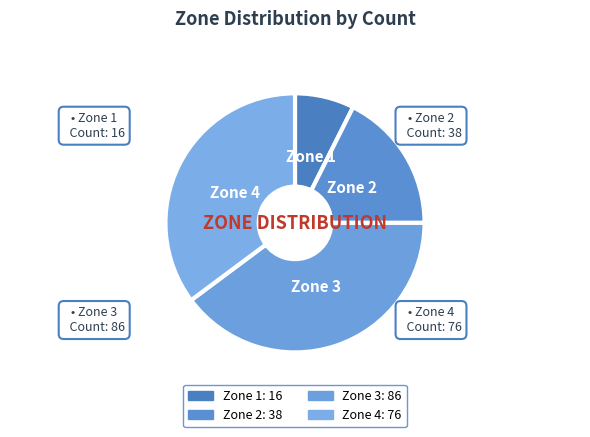

Rank the categories by value from highest to lowest.

Zone 3, Zone 4, Zone 2, Zone 1